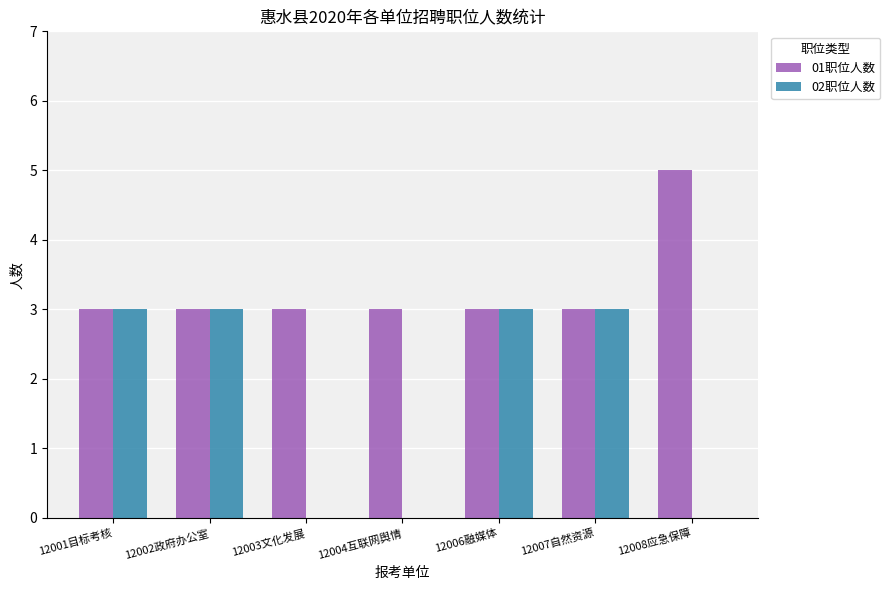

What is the maximum value for 01职位人数?

5